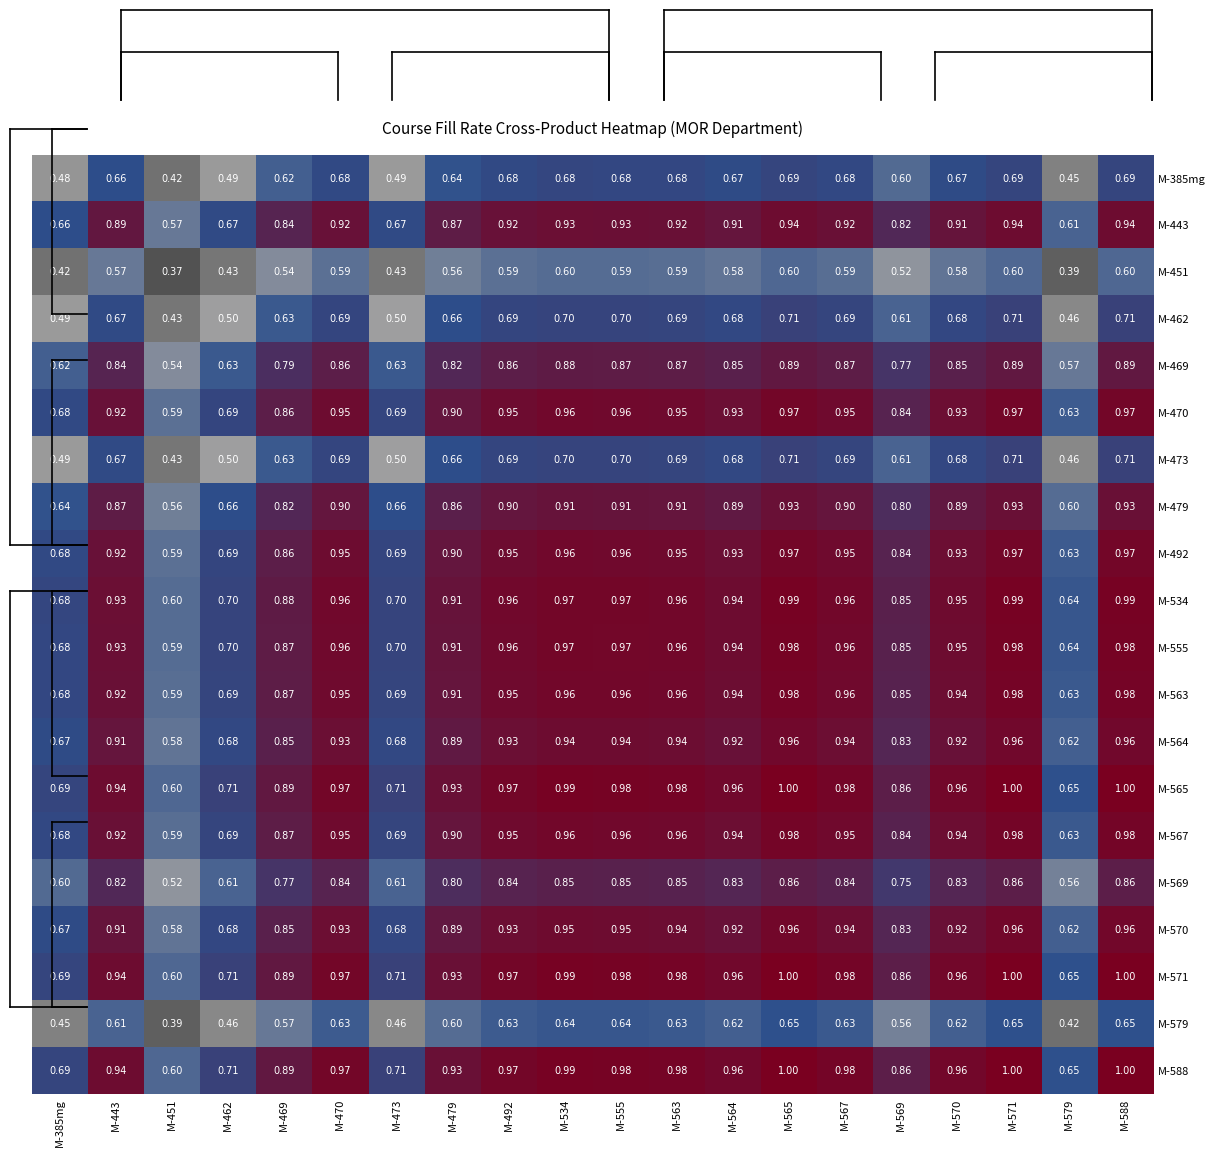

Is the value of M-588 at M-462 greater than the value of M-469 at M-470?

No